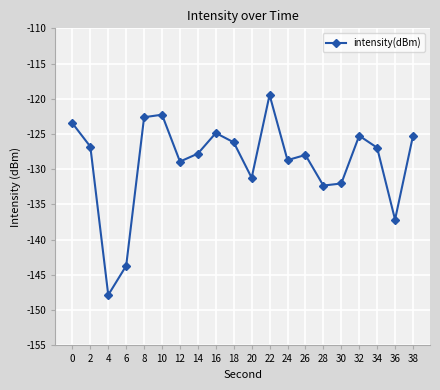

What is the value of the 3rd point from the left?

-147.8